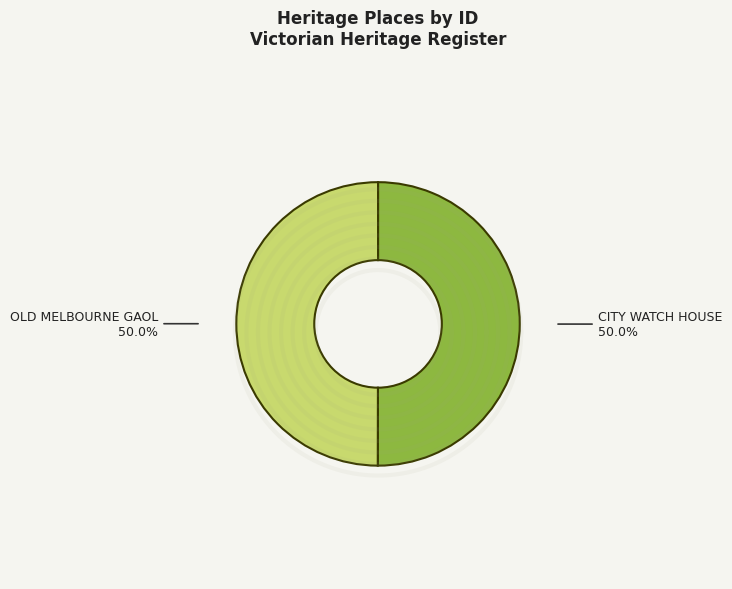

Combined, do CITY WATCH HOUSE and OLD MELBOURNE GAOL account for over 50%?

Yes